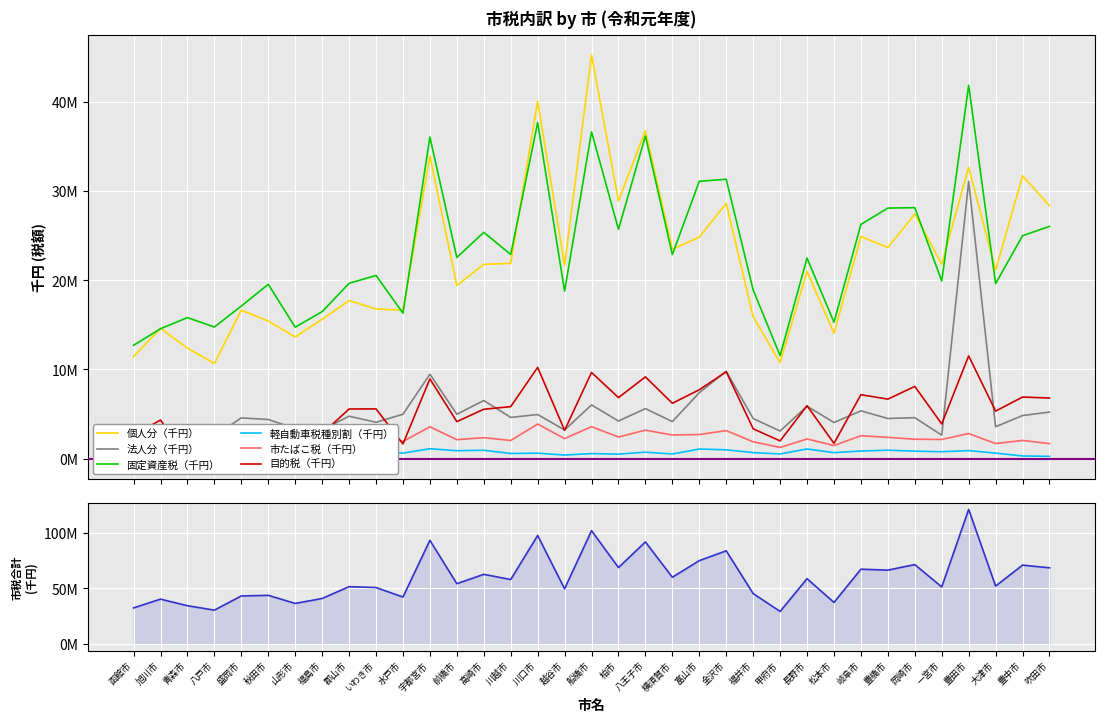

Which category has the highest value in the 固定資産税（千円） series?

豊田市